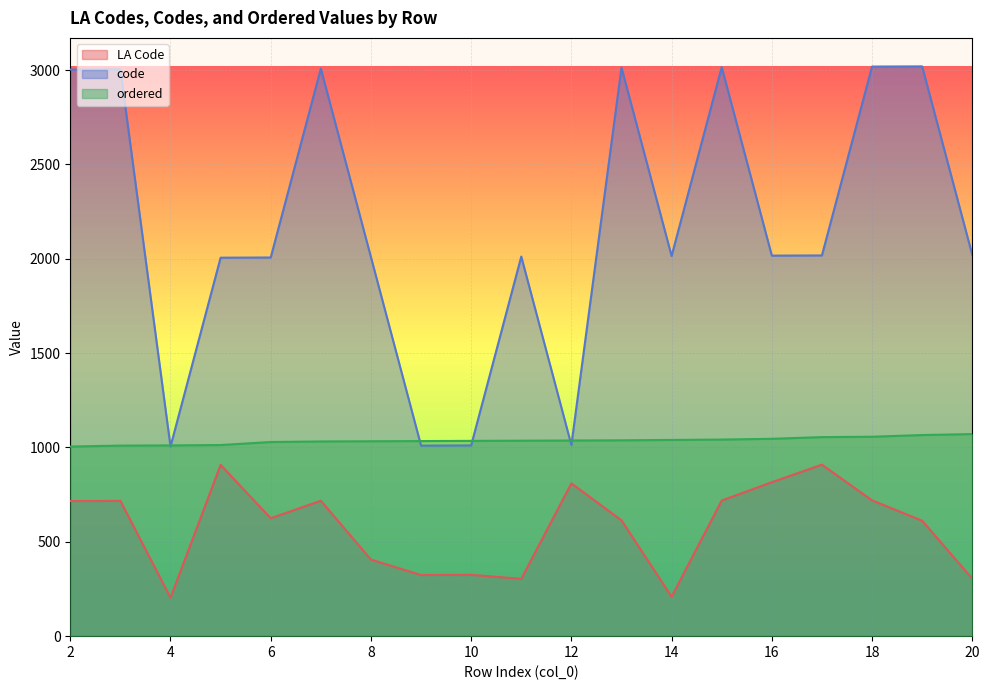

At how many categories does at least one series exceed 1621?

15